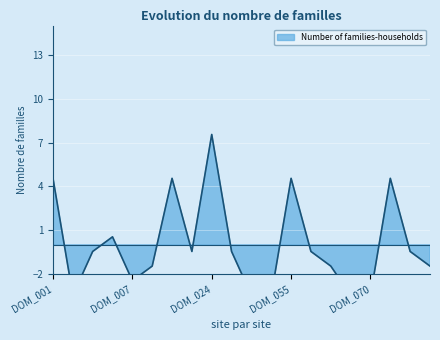

What is the greatest value displayed?

7.5